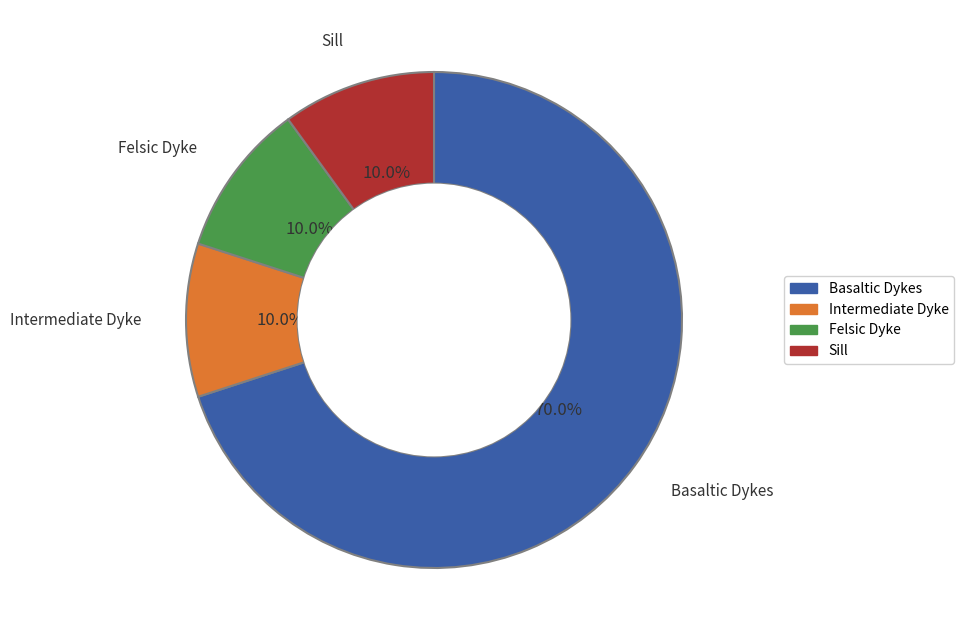

Is there a majority slice in this chart?

Yes